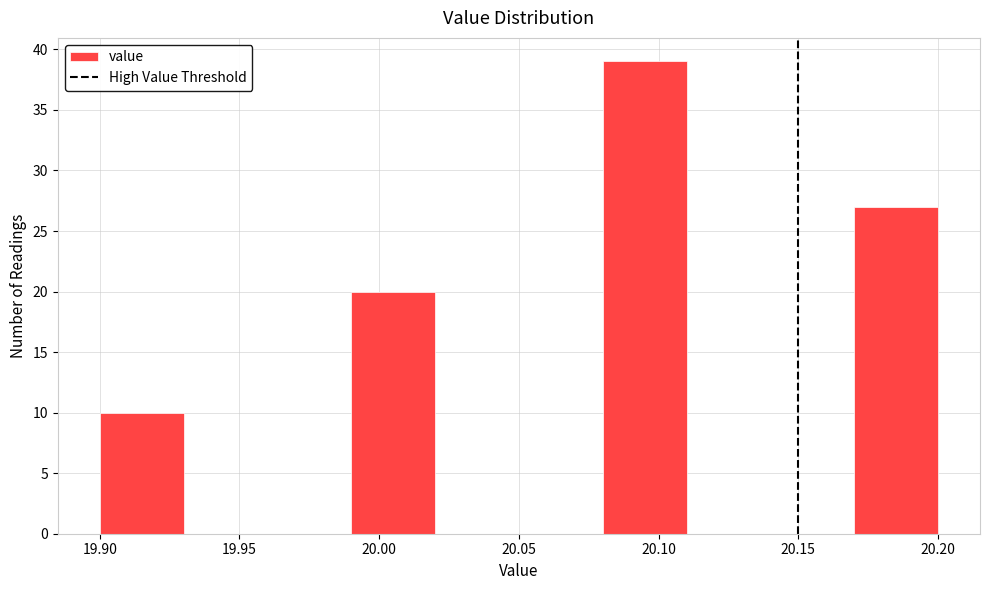

Reading left to right, list every bar in this chart as the range it spans on the x-axis followed by its height. The values are not printed on the chart, so give them approximately, as read against the axis.

19.90 to 19.93: 10
19.93 to 19.96: 0
19.96 to 19.99: 0
19.99 to 20.02: 20
20.02 to 20.05: 0
20.05 to 20.08: 0
20.08 to 20.11: 39
20.11 to 20.14: 0
20.14 to 20.17: 0
20.17 to 20.20: 27